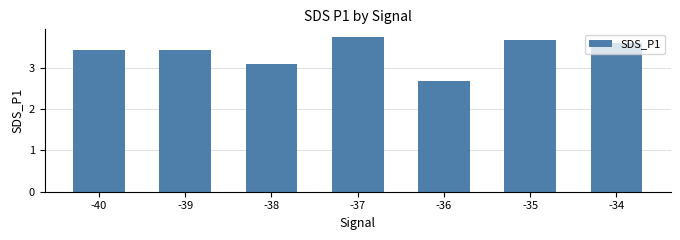

Which has a higher value, -36 or -34?

-34